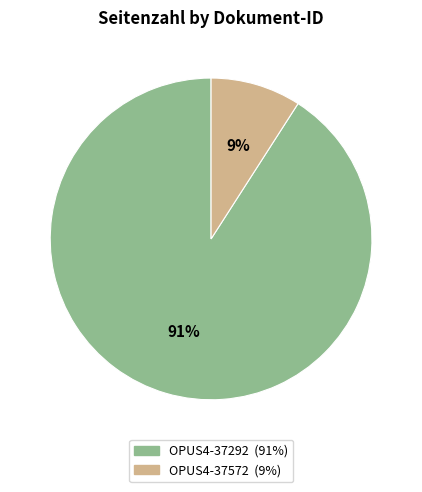

Rank the categories by value from lowest to highest.

OPUS4-37572, OPUS4-37292